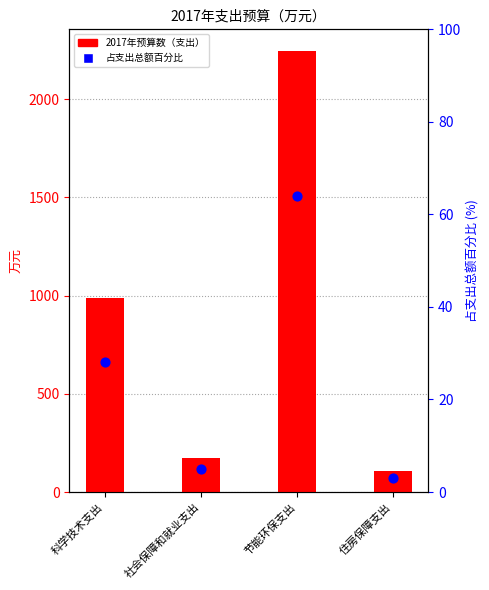

Which series has the largest total across all categories?

2017年预算数（支出）